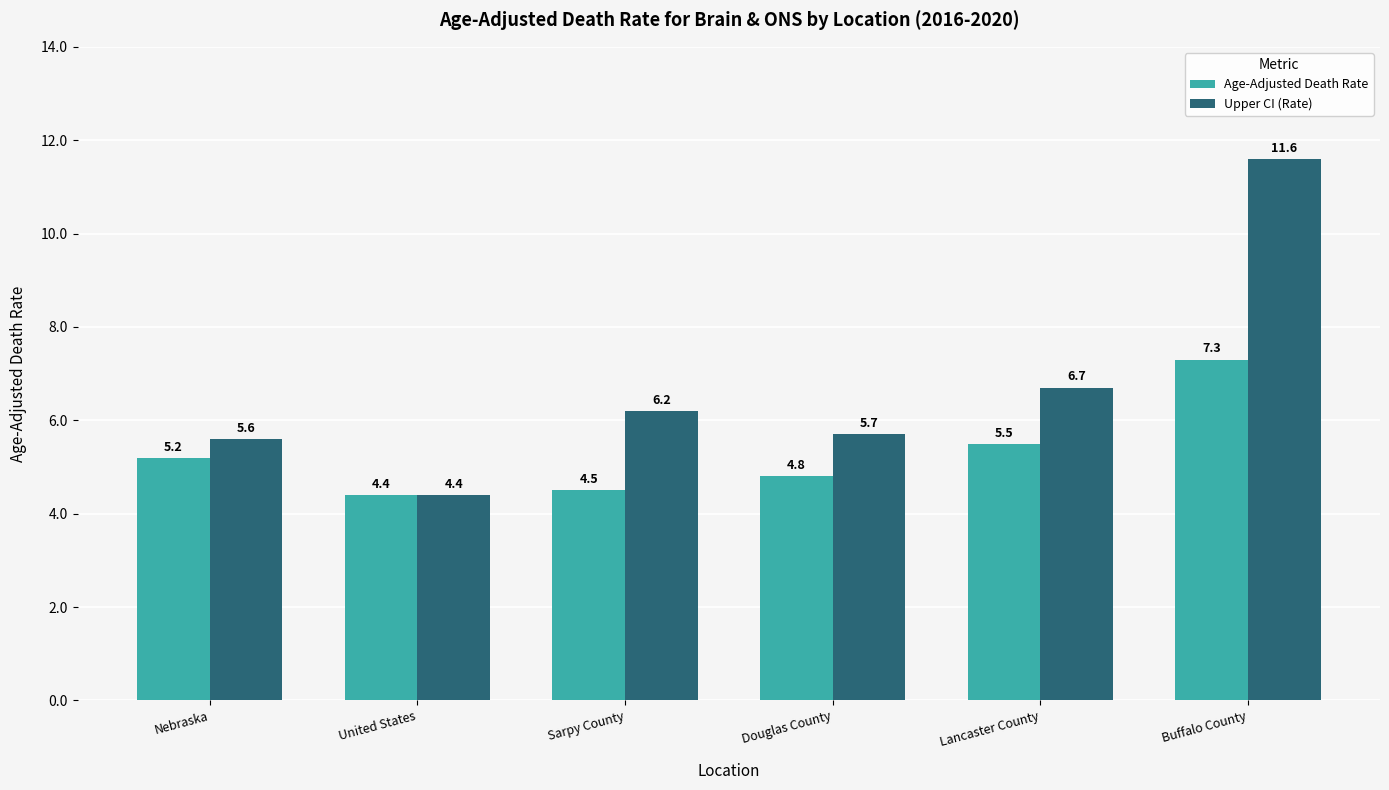

What is the label of the 3rd bar from the right?

Douglas County